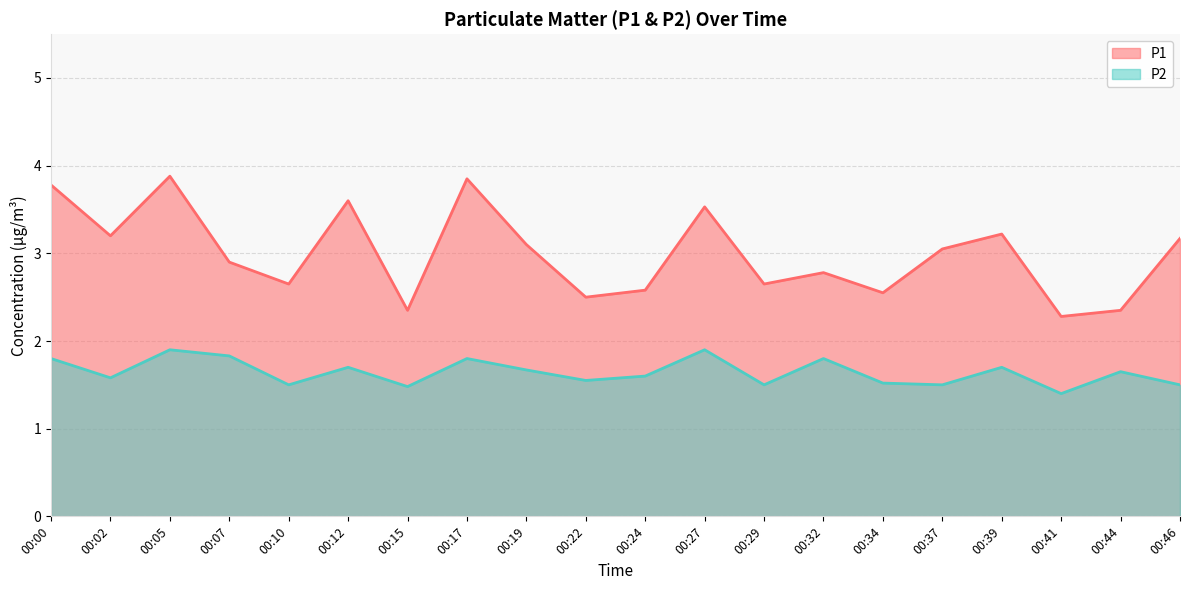

At which label does P2 reach its minimum?

00:41